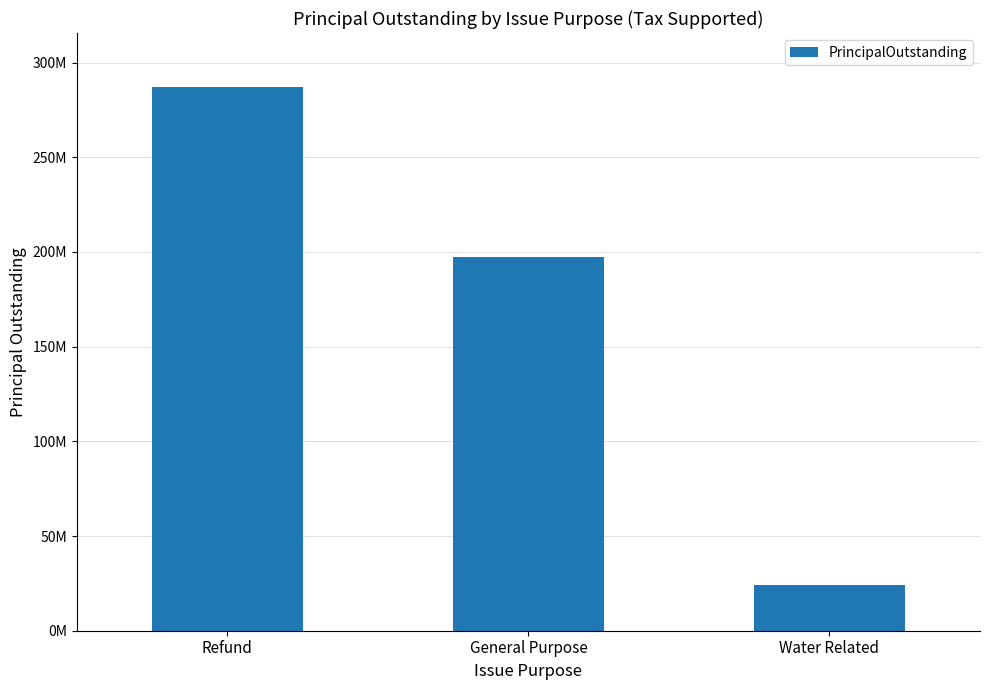

Reading right to left, list all the values displayed in this chart.

Water Related=23930000	General Purpose=197110000	Refund=286925000